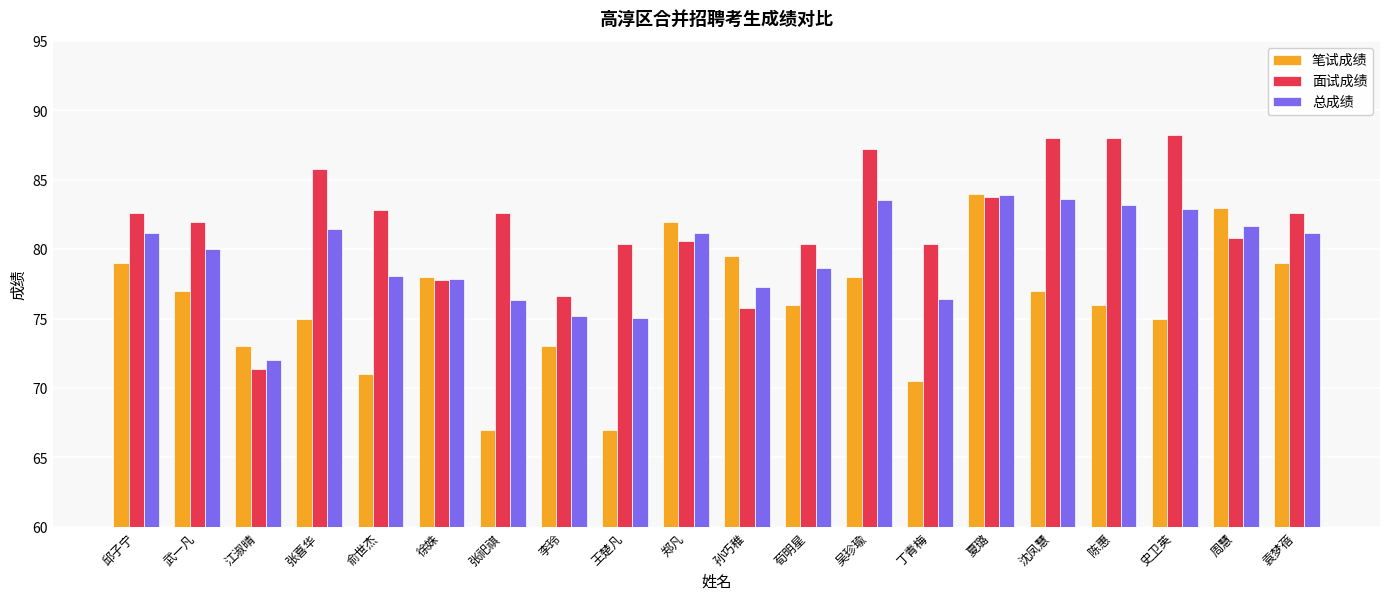

What is the spread (max minus min) of values at 王楚凡?

13.4